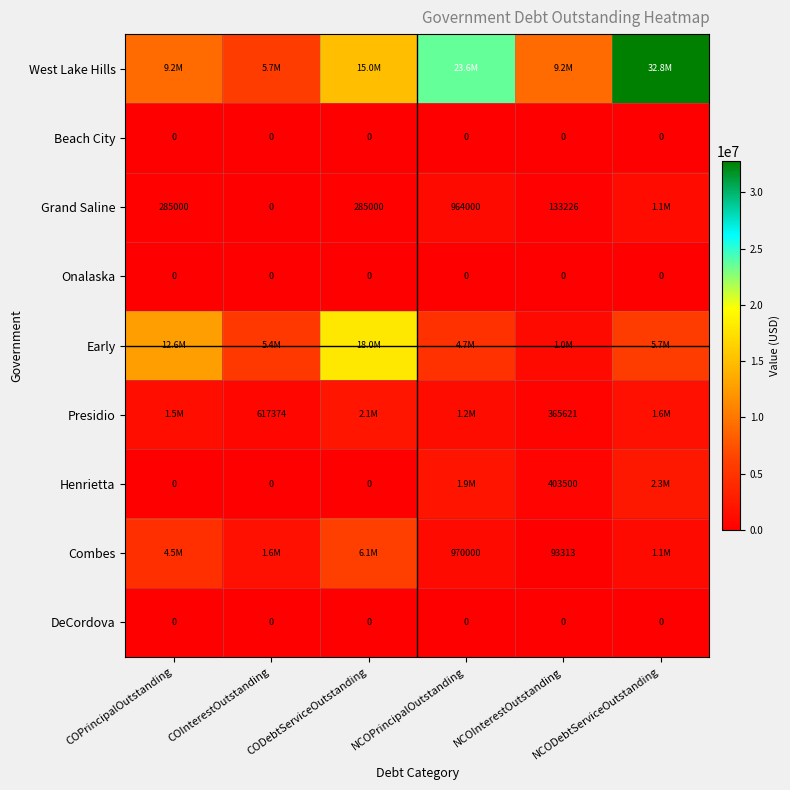

At CODebtServiceOutstanding, list the series in order from smallest to largest.

Beach City, Onalaska, Henrietta, DeCordova, Grand Saline, Presidio, Combes, West Lake Hills, Early